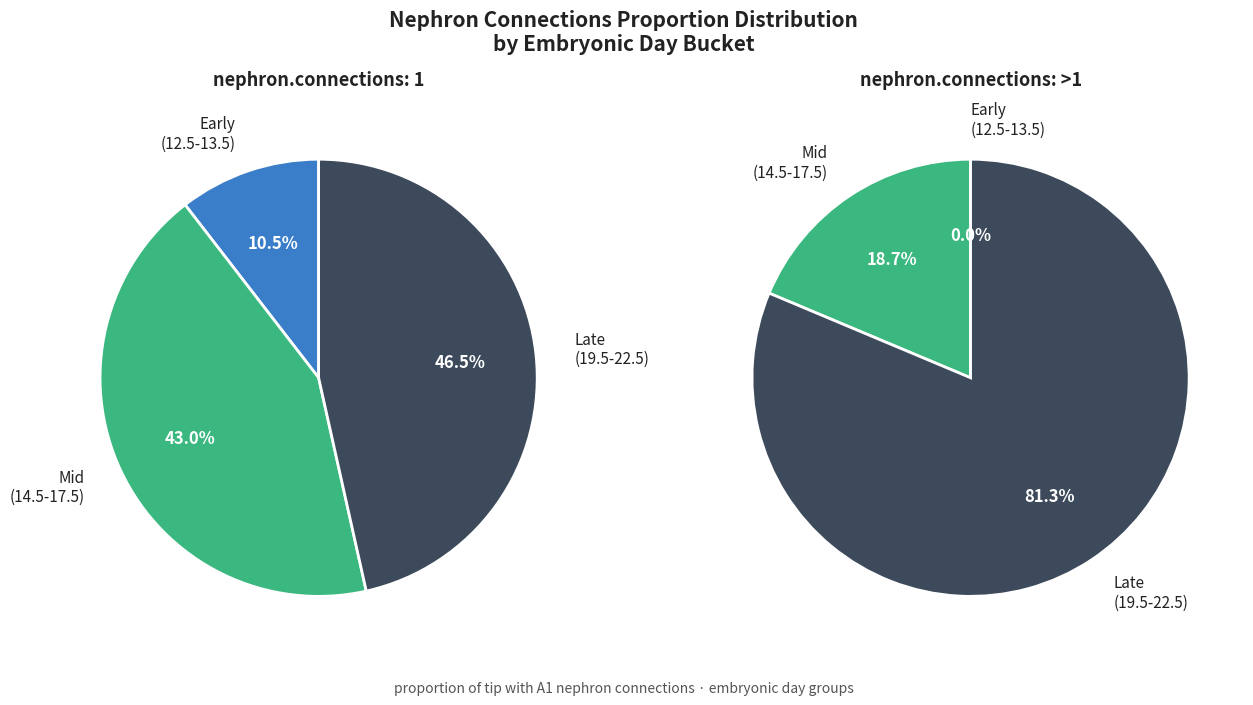

Do 17.5 and 14.5 together represent more than half of the pie?

No